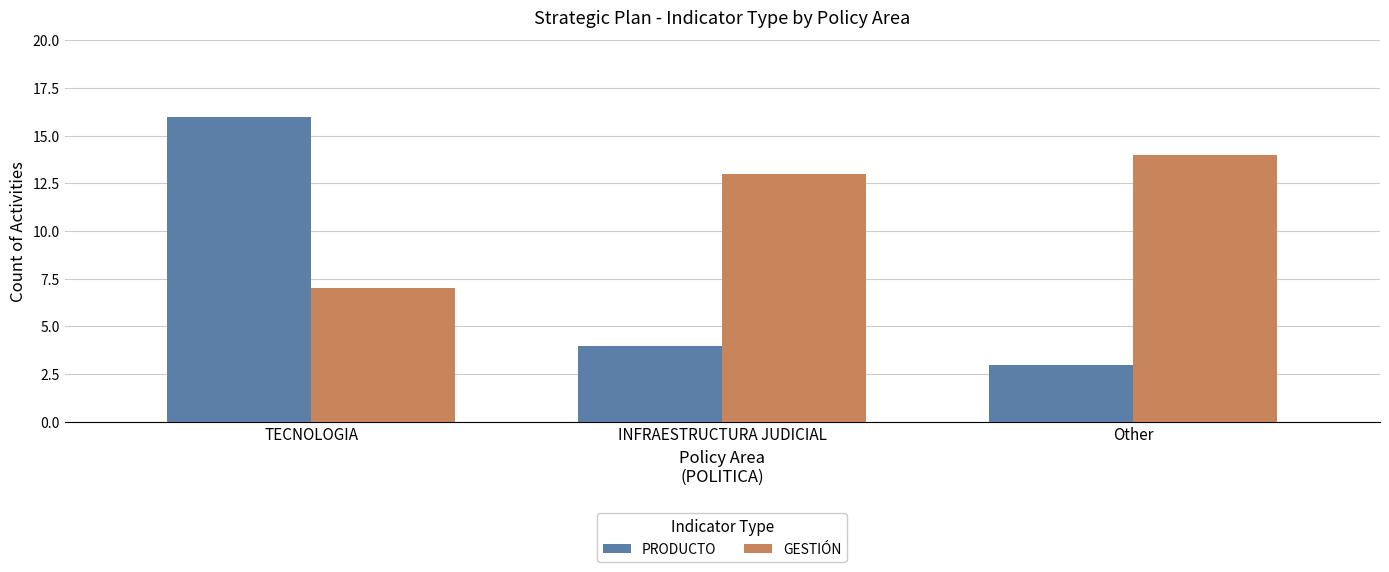

Is the value of PRODUCTO at Other greater than the value of GESTIÓN at INFRAESTRUCTURA JUDICIAL?

No